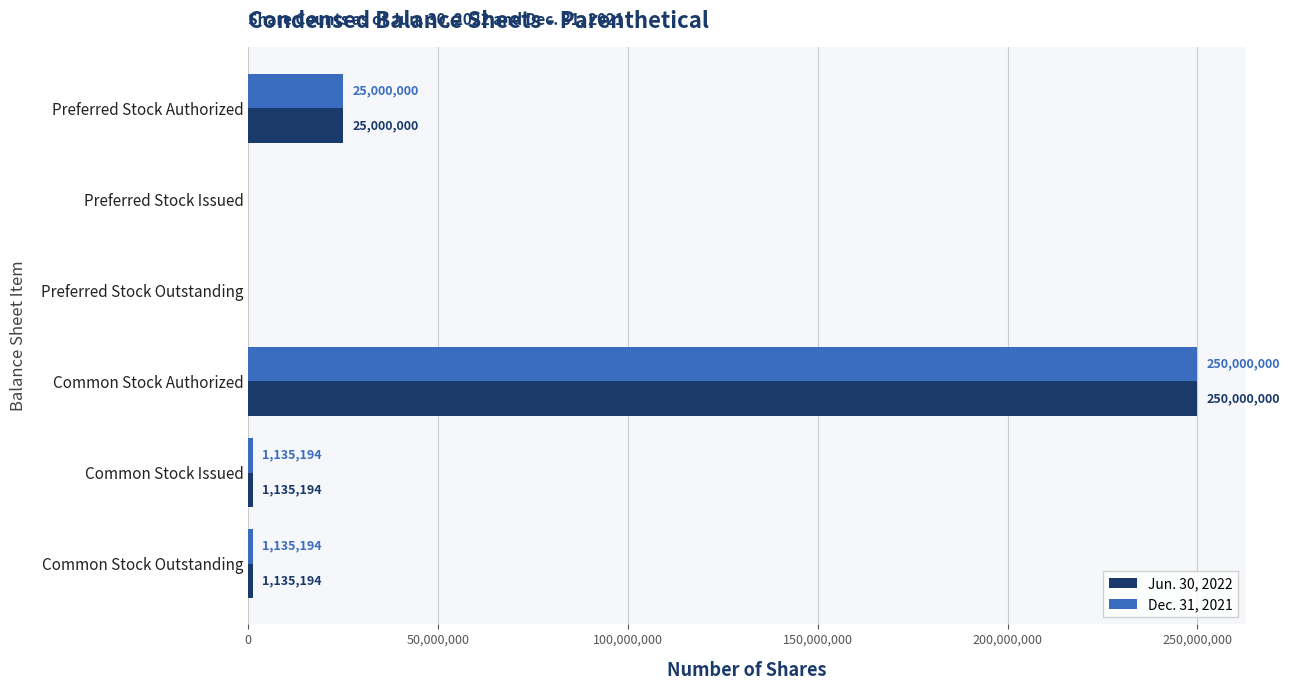

What value does the Jun. 30, 2022 series have at Preferred Stock Authorized?

25000000